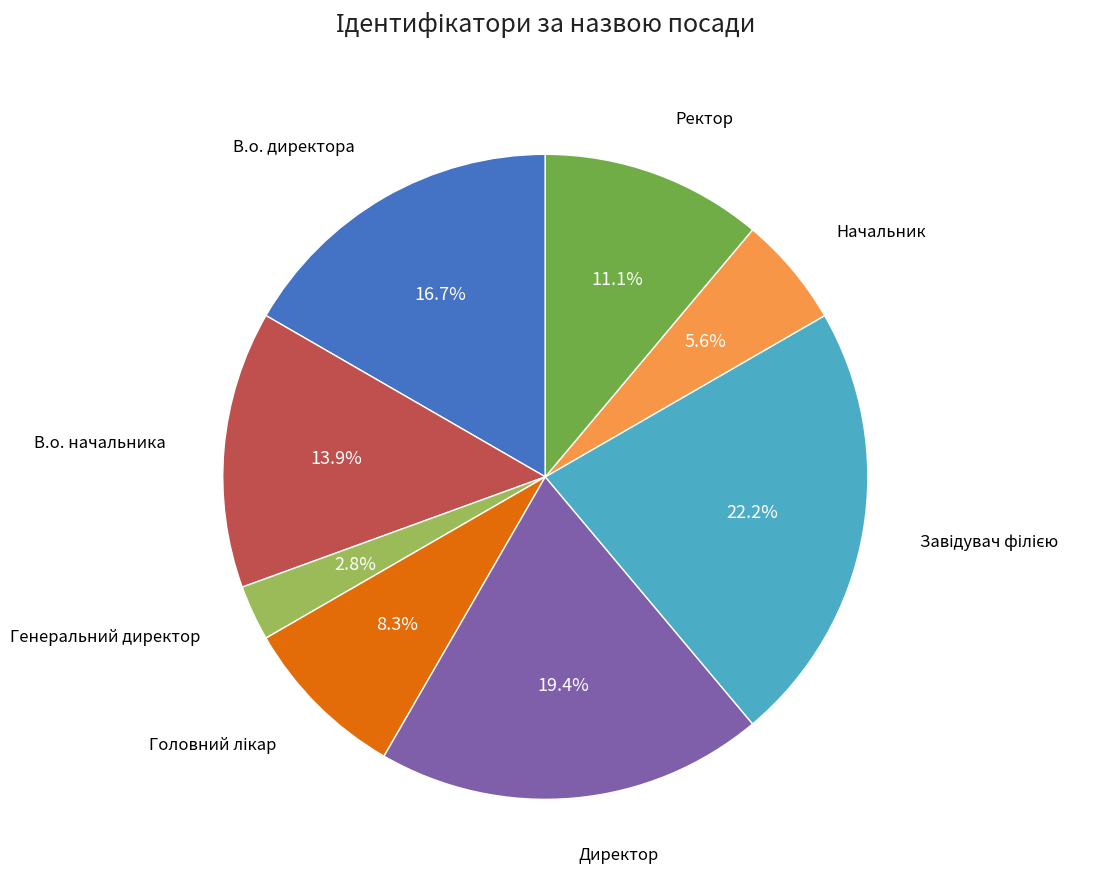

How many segments does this pie chart have?

8